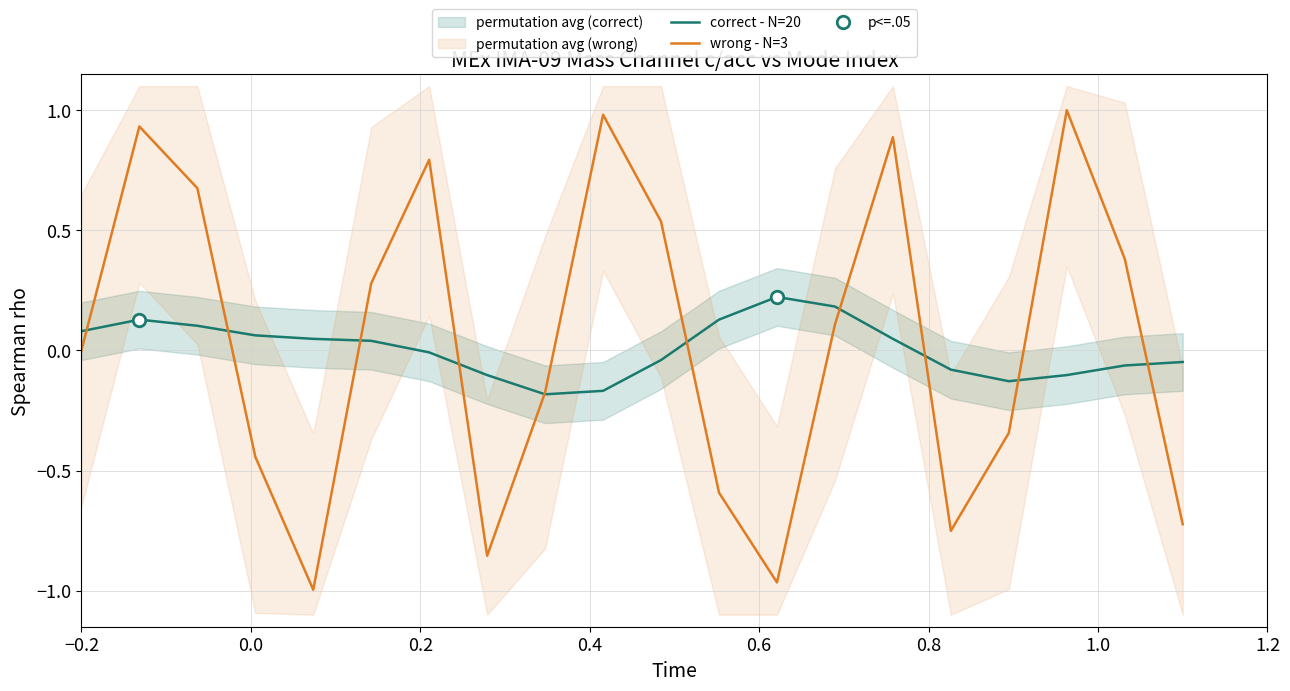

Is the value of correct - N=20 at 17 greater than the value of wrong - N=3 at 18?

No